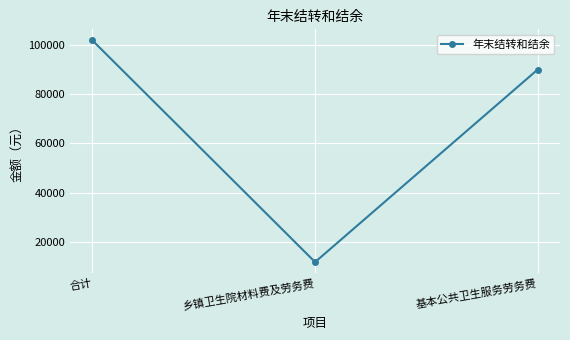

List the labels in order of value, largest first.

合计, 基本公共卫生服务劳务费, 乡镇卫生院材料费及劳务费